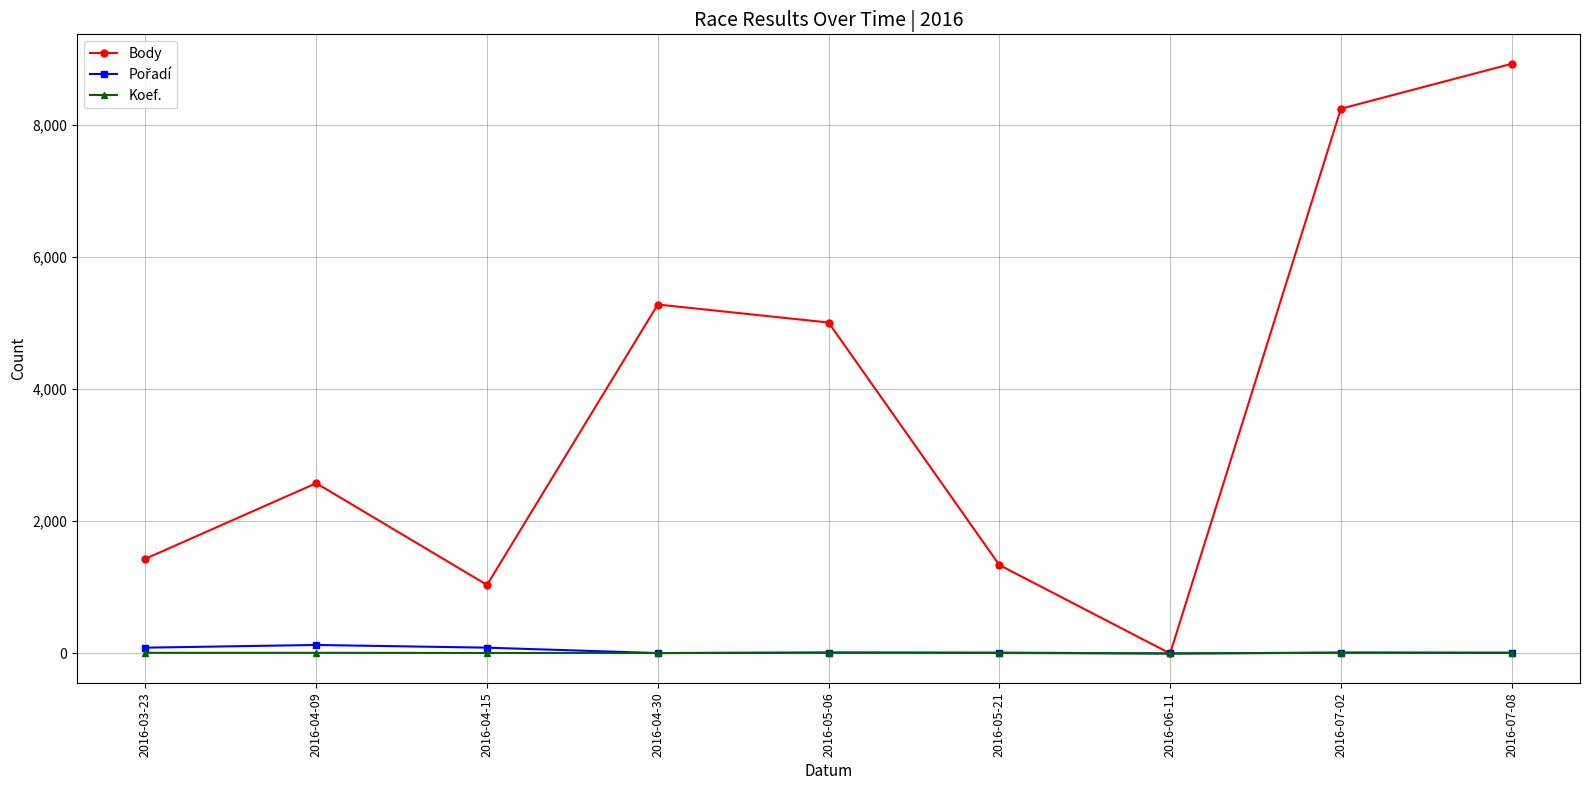

Which series has the largest total across all categories?

Body